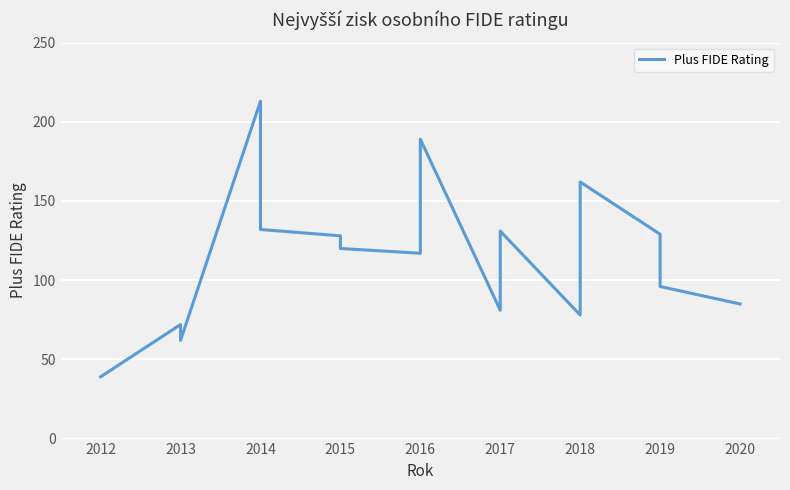

How many values are below 120?

8